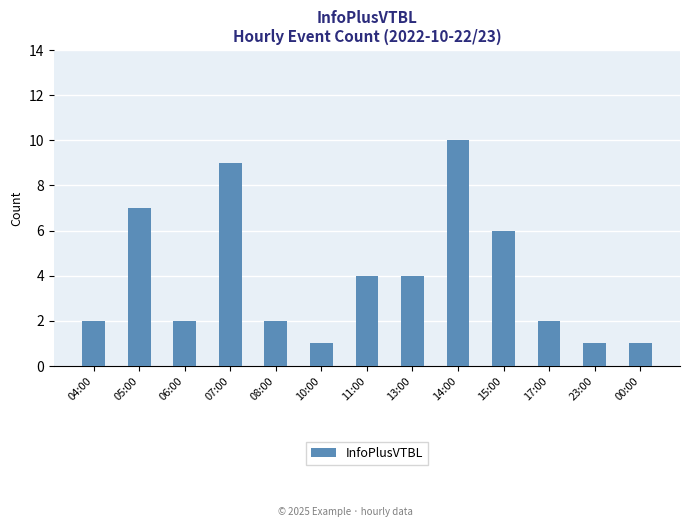

How many values are between 2 and 6?

7